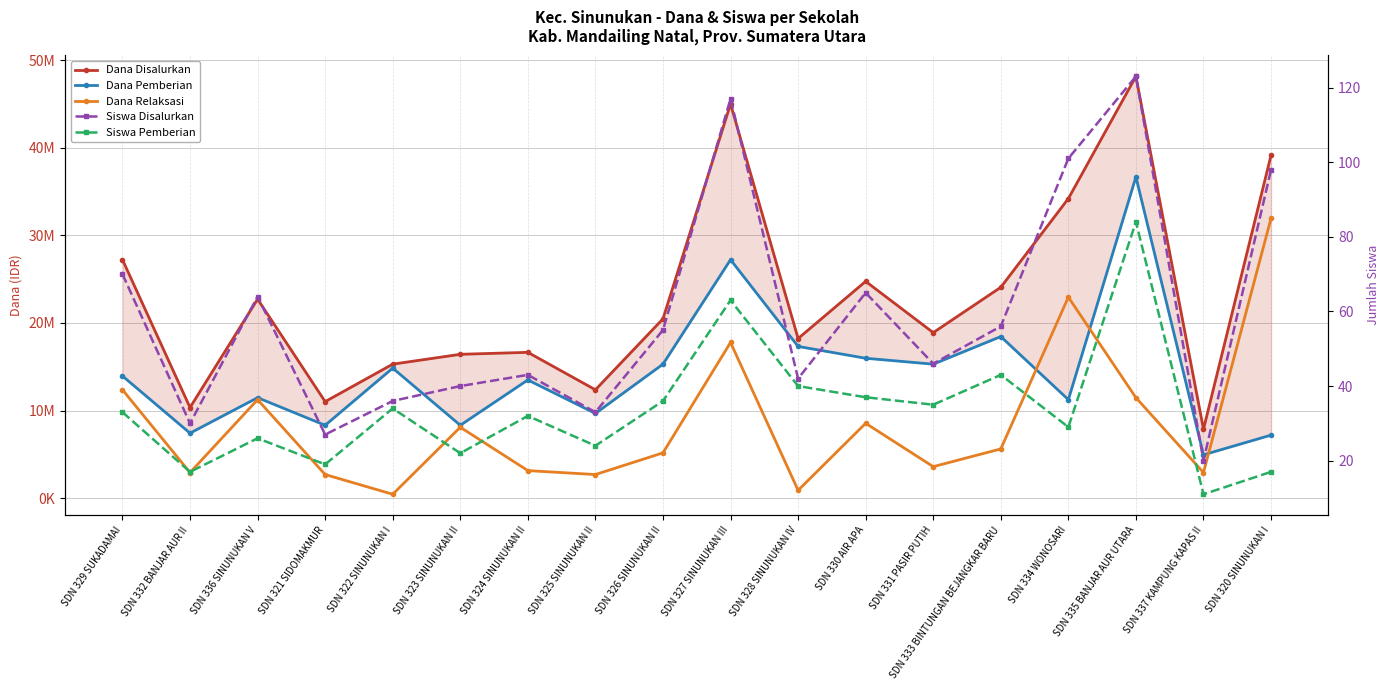

What is the smallest value displayed?

11